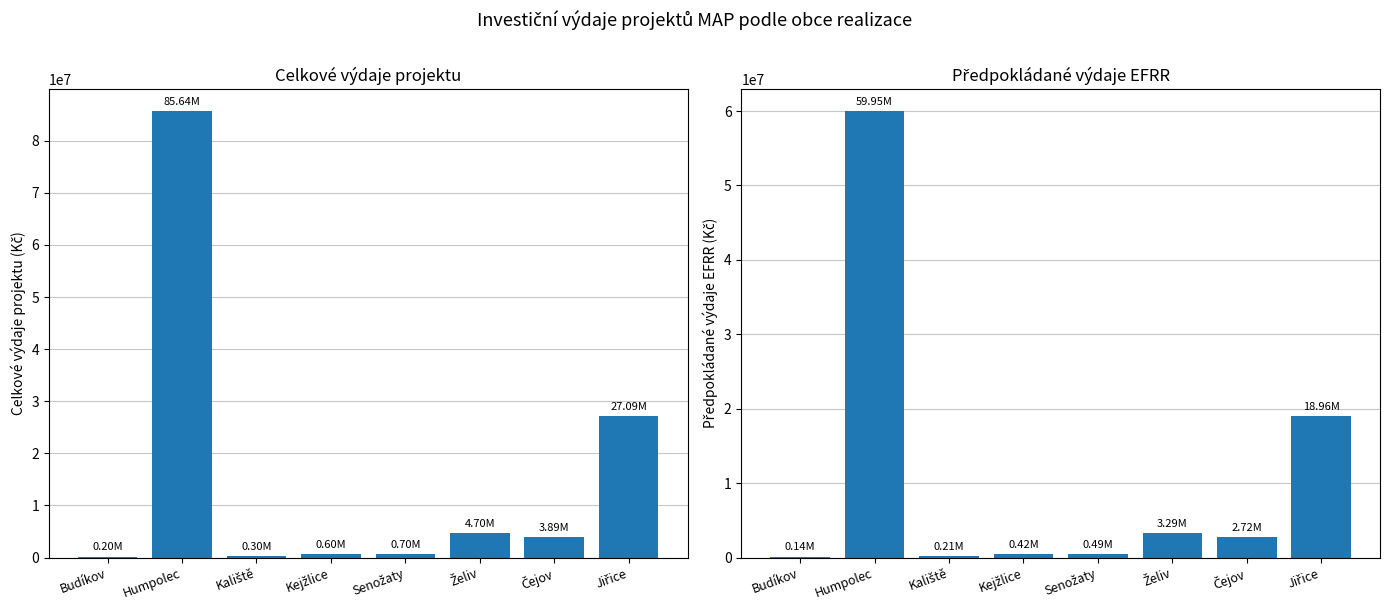

Which series has the largest total across all categories?

Celkové výdaje projektu (Kč)